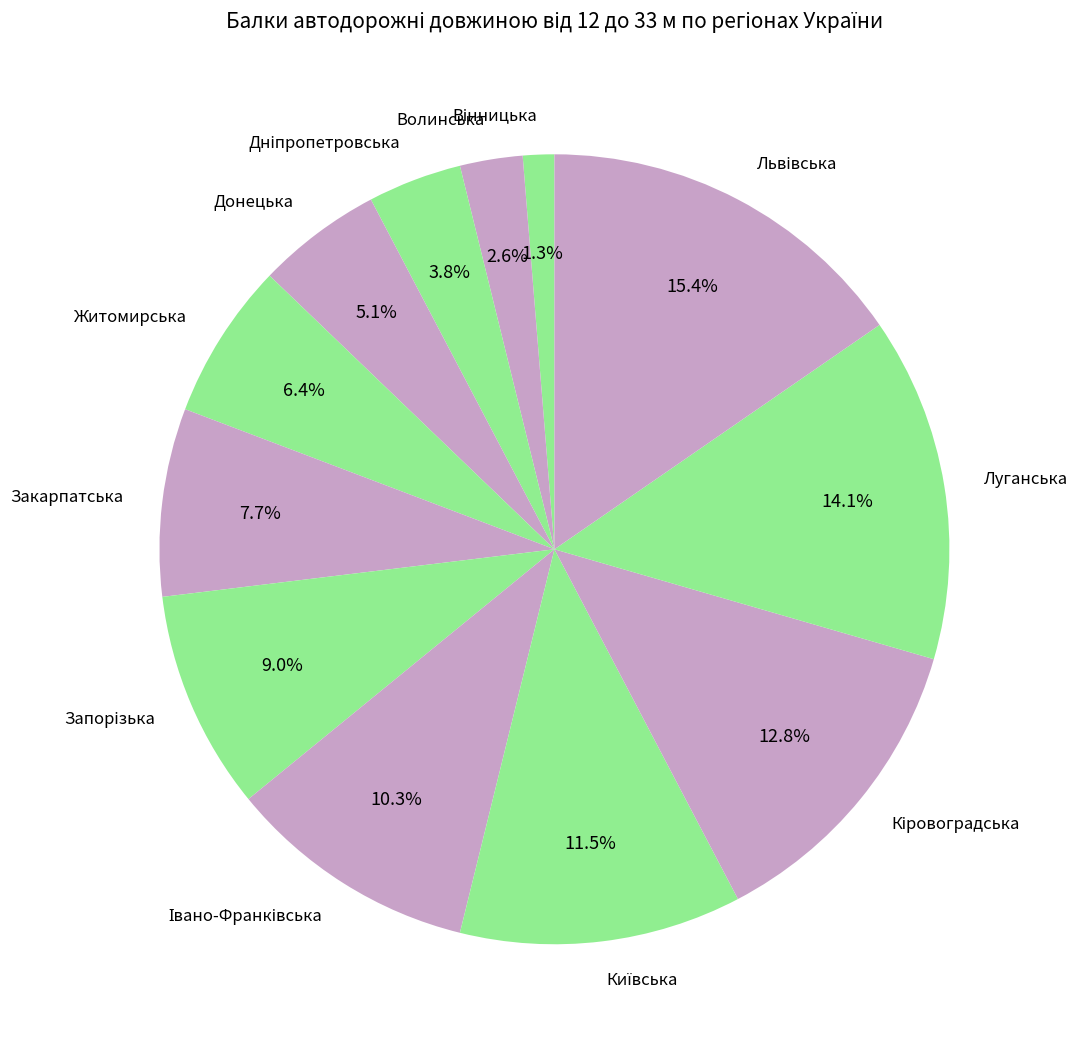

Approximately how many times larger is the value at Закарпатська compared to Житомирська?

1.2